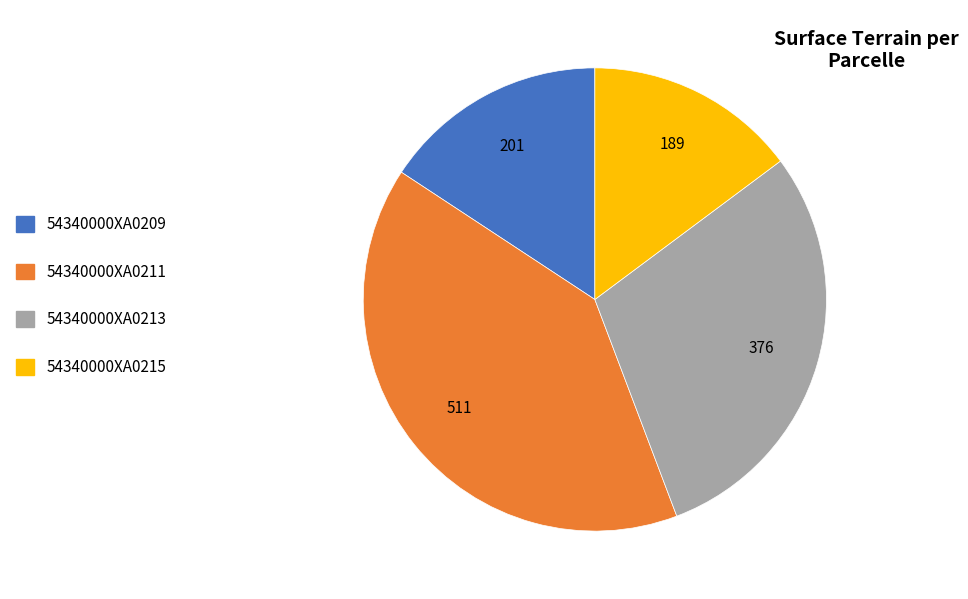

What is the ratio of the value at 54340000XA0213 to the value at 54340000XA0215?

2.0